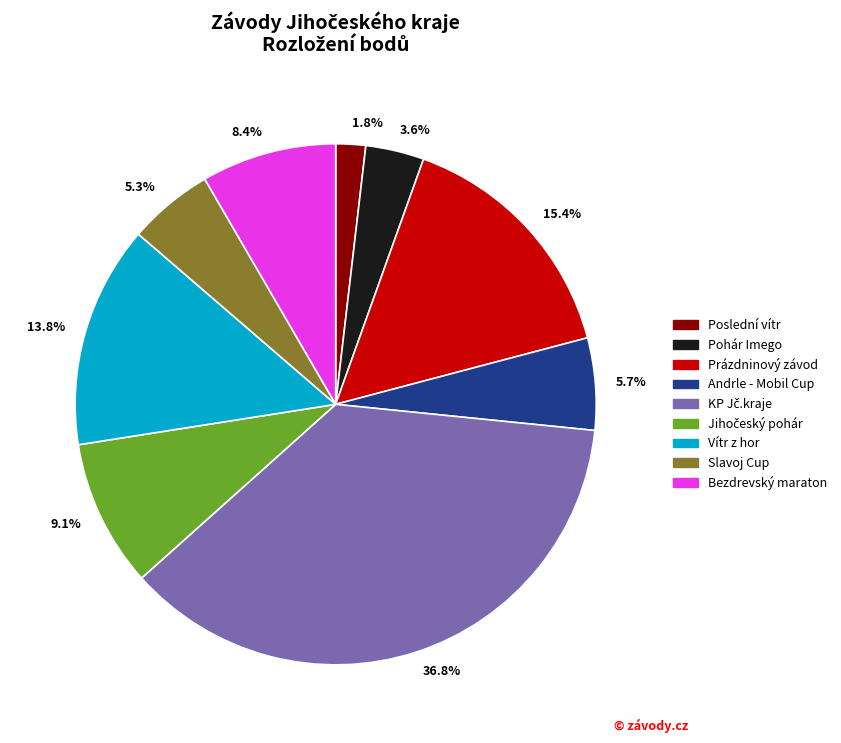

Which has a higher value, 9.1% or 13.8%?

13.8%